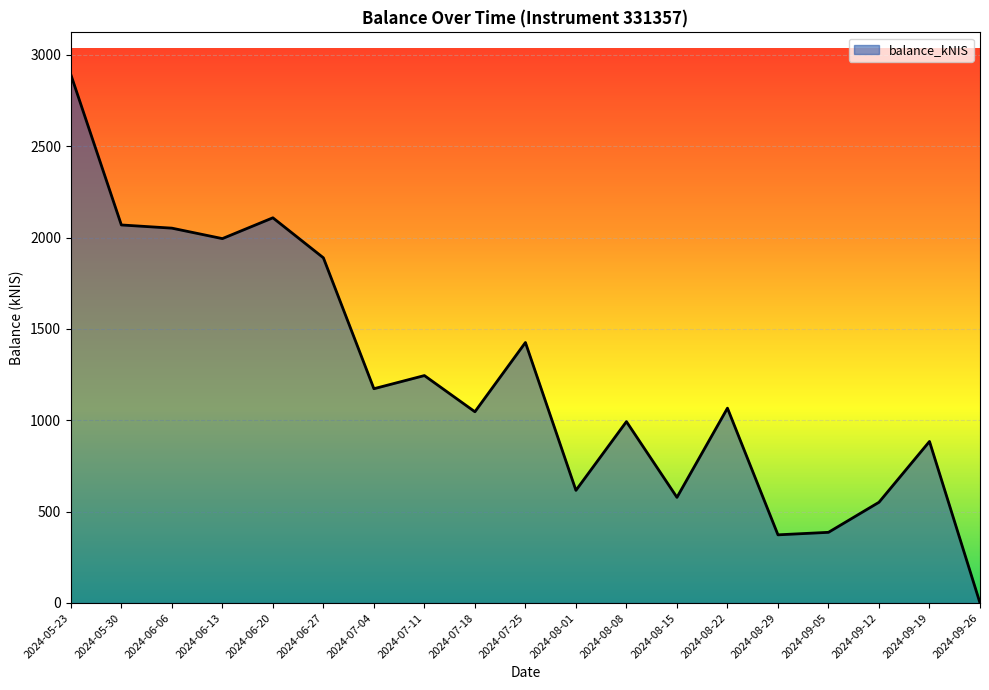

True or false: the data has more than 1 interior local peaks.

True